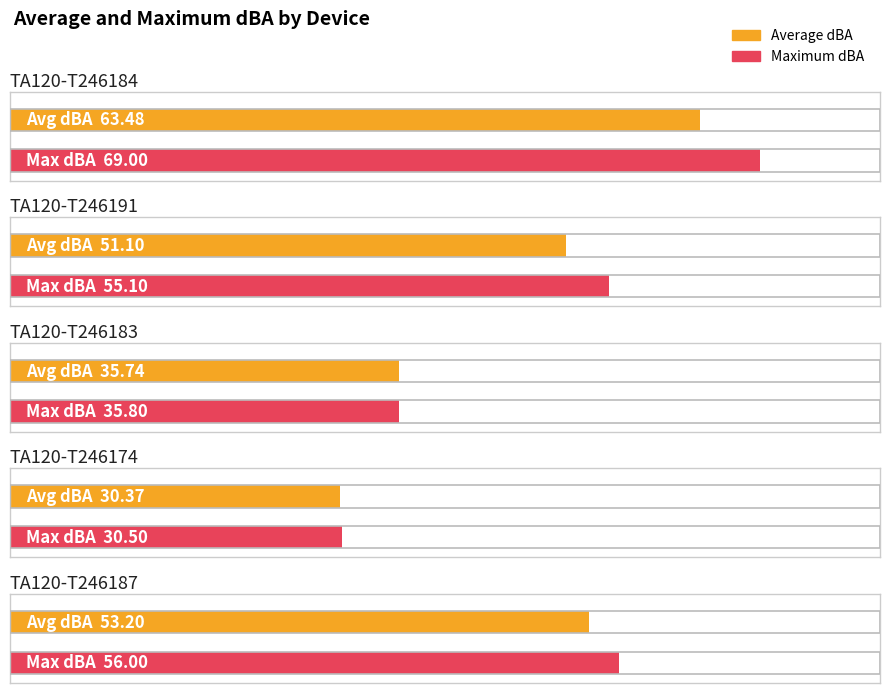

Where does the Maximum dBA series first go above 55?

TA120-T246184